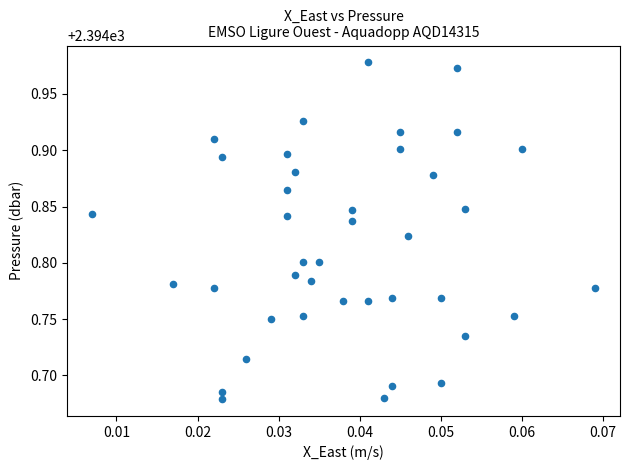

What is the range of Y values (max minus min)?

0.3